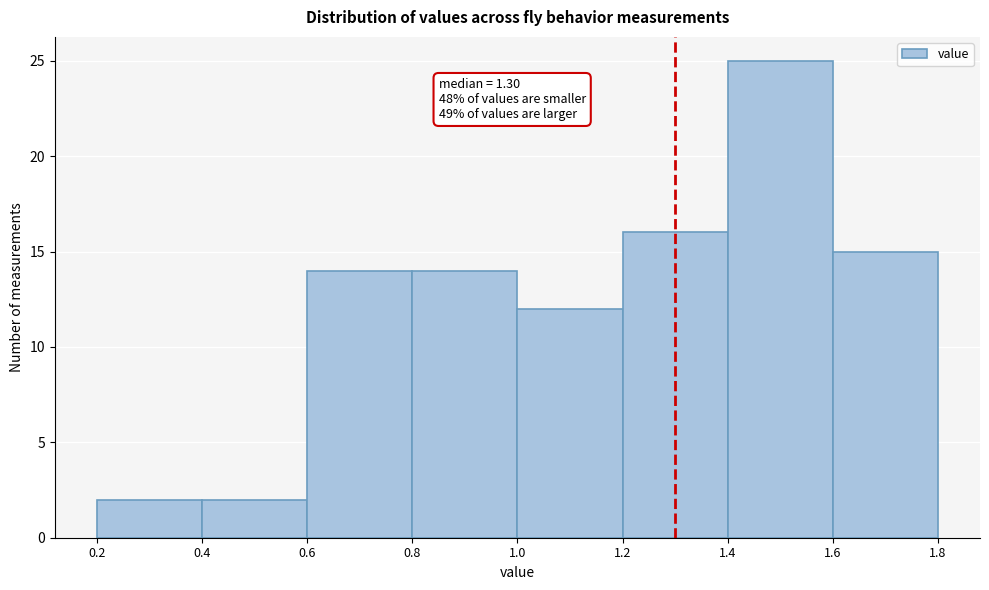

Which range on the x-axis has the tallest bar?

1.4 to 1.6